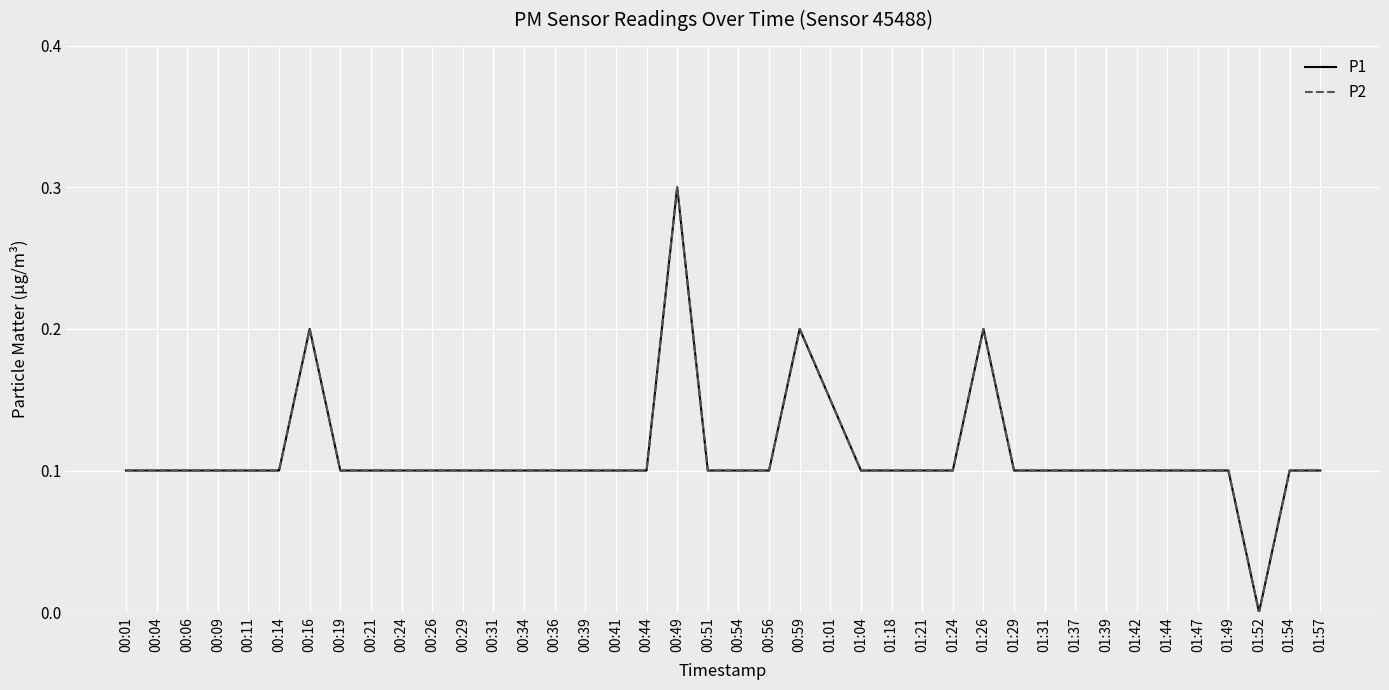

Does the chart have visible grid lines?

Yes